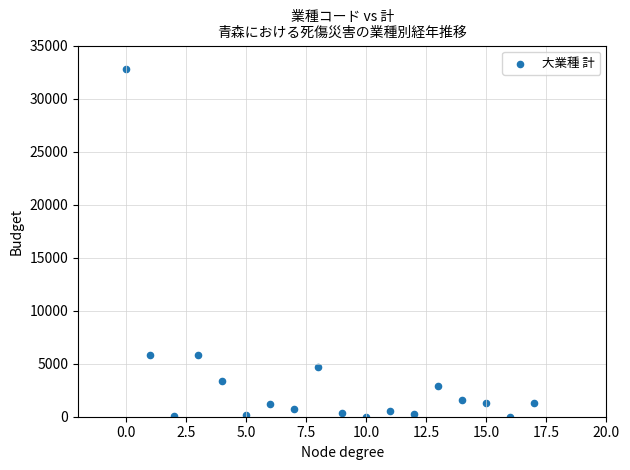

What is the range of X values (max minus min)?

17